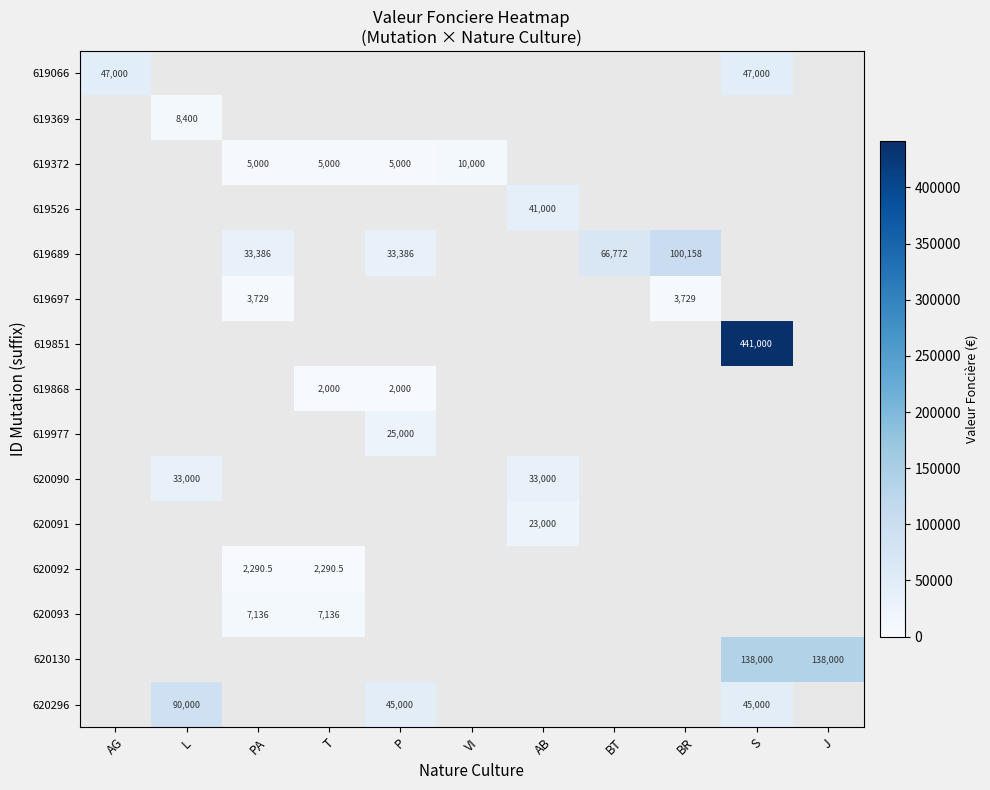

The 619868 series shows 2903.9 at T. True or false?

False